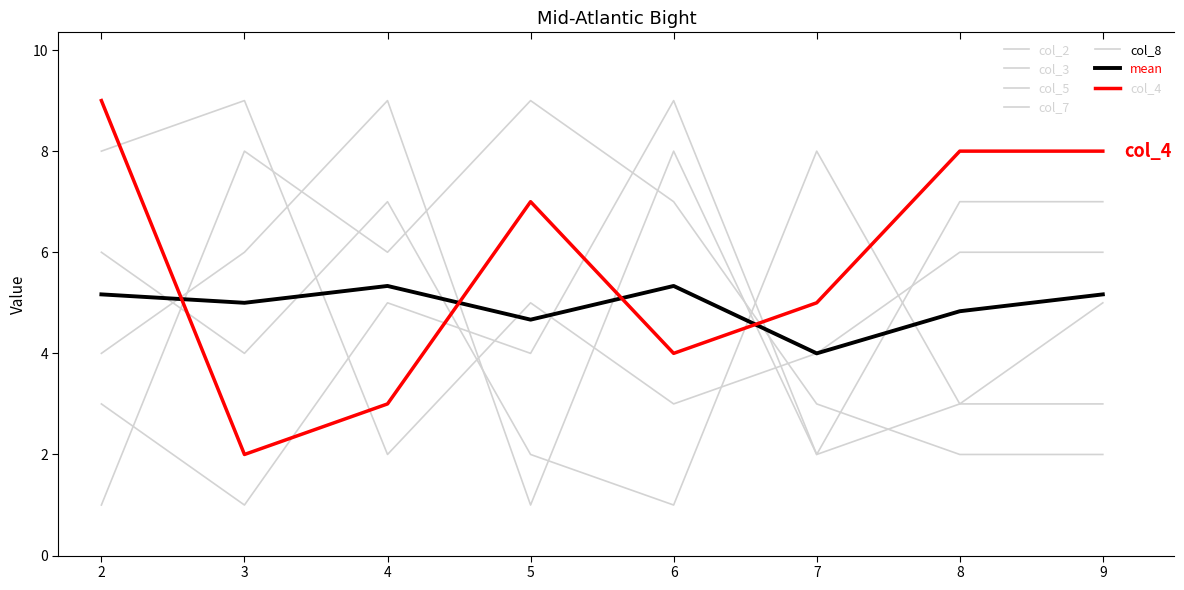

True or false: col_4 and col_5 intersect in this chart.

True